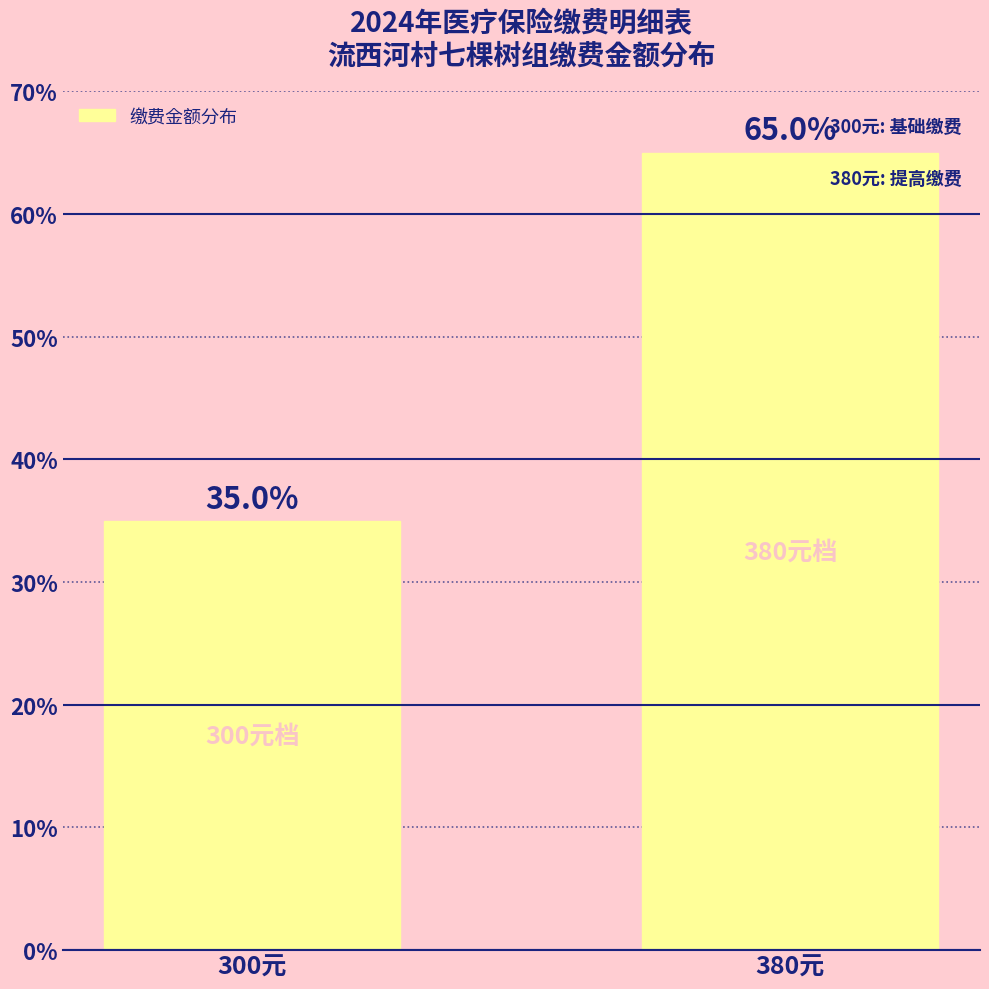

Count the values in the range 35 to 65.

2